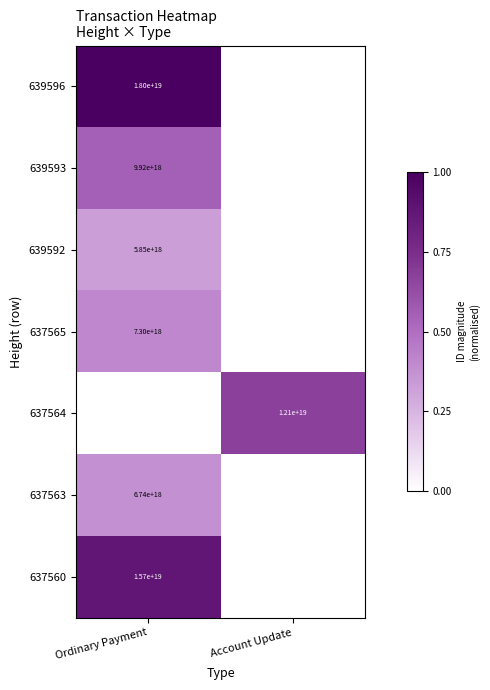

At which category is the sum across all series the highest?

Ordinary Payment